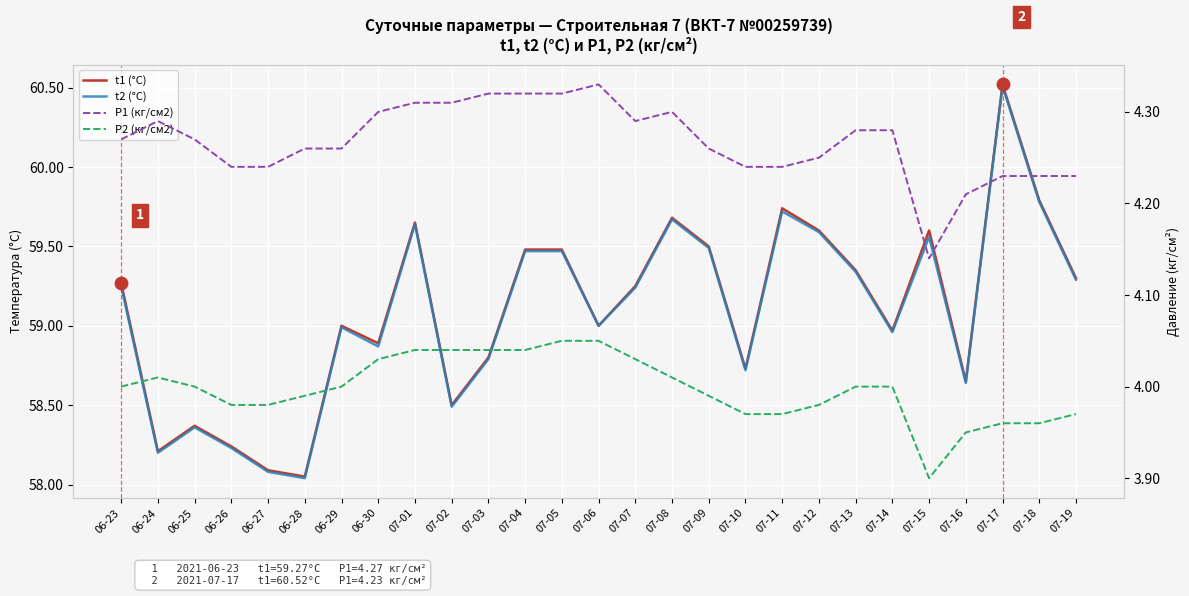

What are all the series names shown in the legend?

t1 (°C), t2 (°C), P1 (кг/см2), P2 (кг/см2)